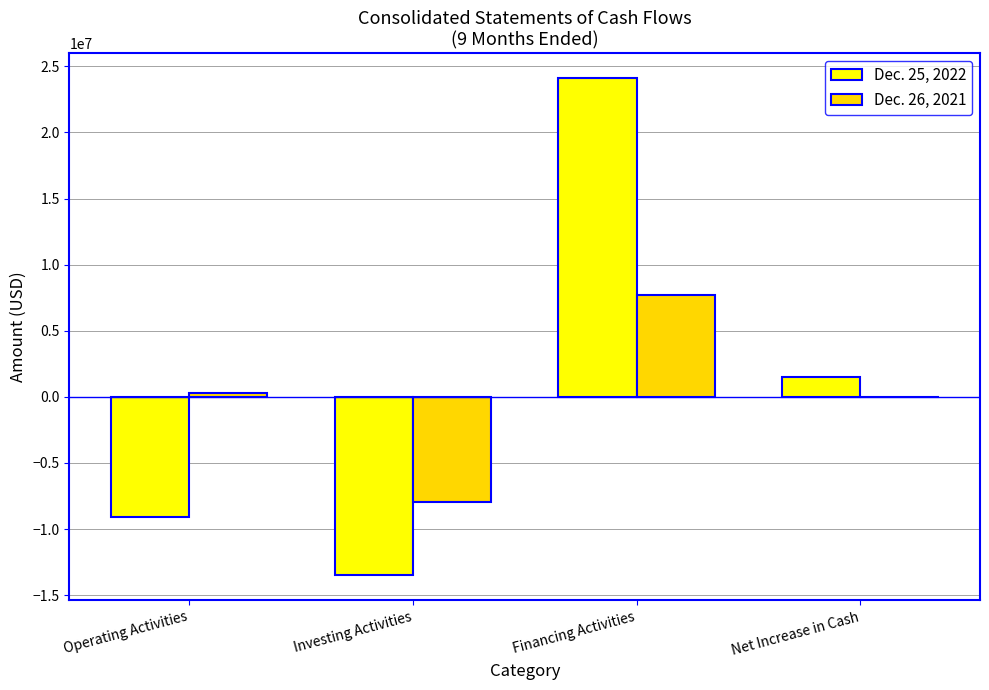

At which category does the chart reach its peak across all series?

Financing Activities